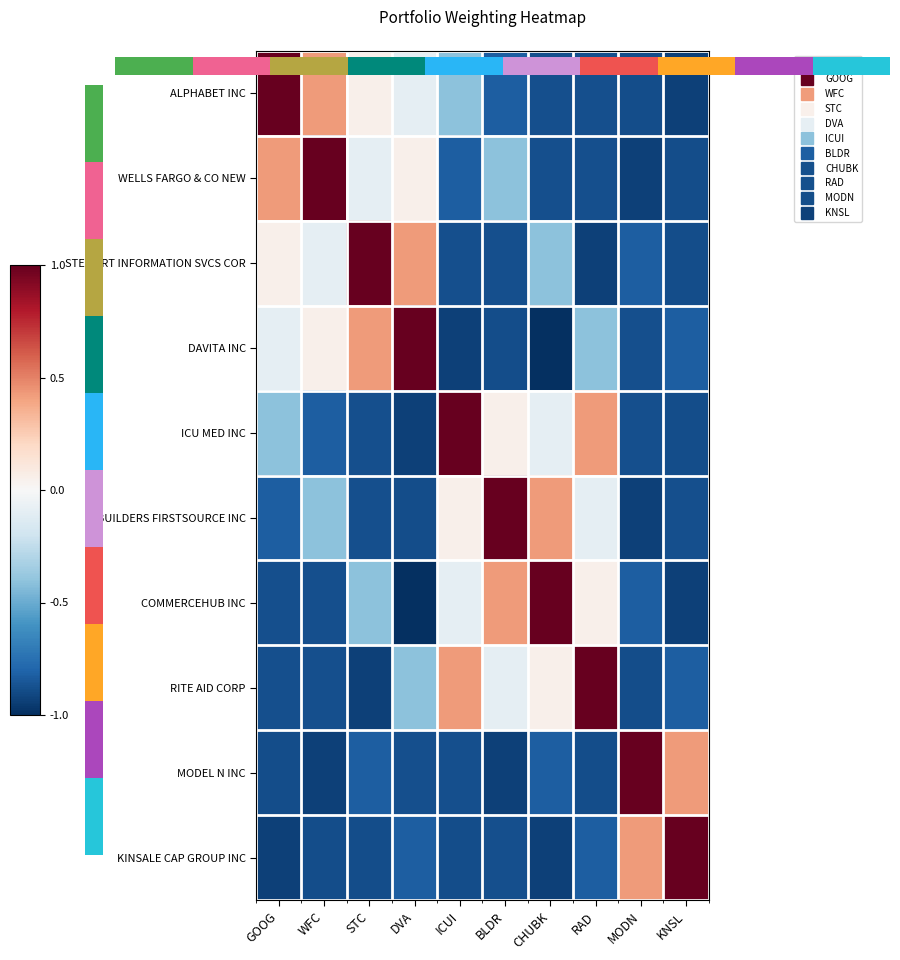

What is the difference between the maximum and minimum values in the COMMERCEHUB INC series?

2.0